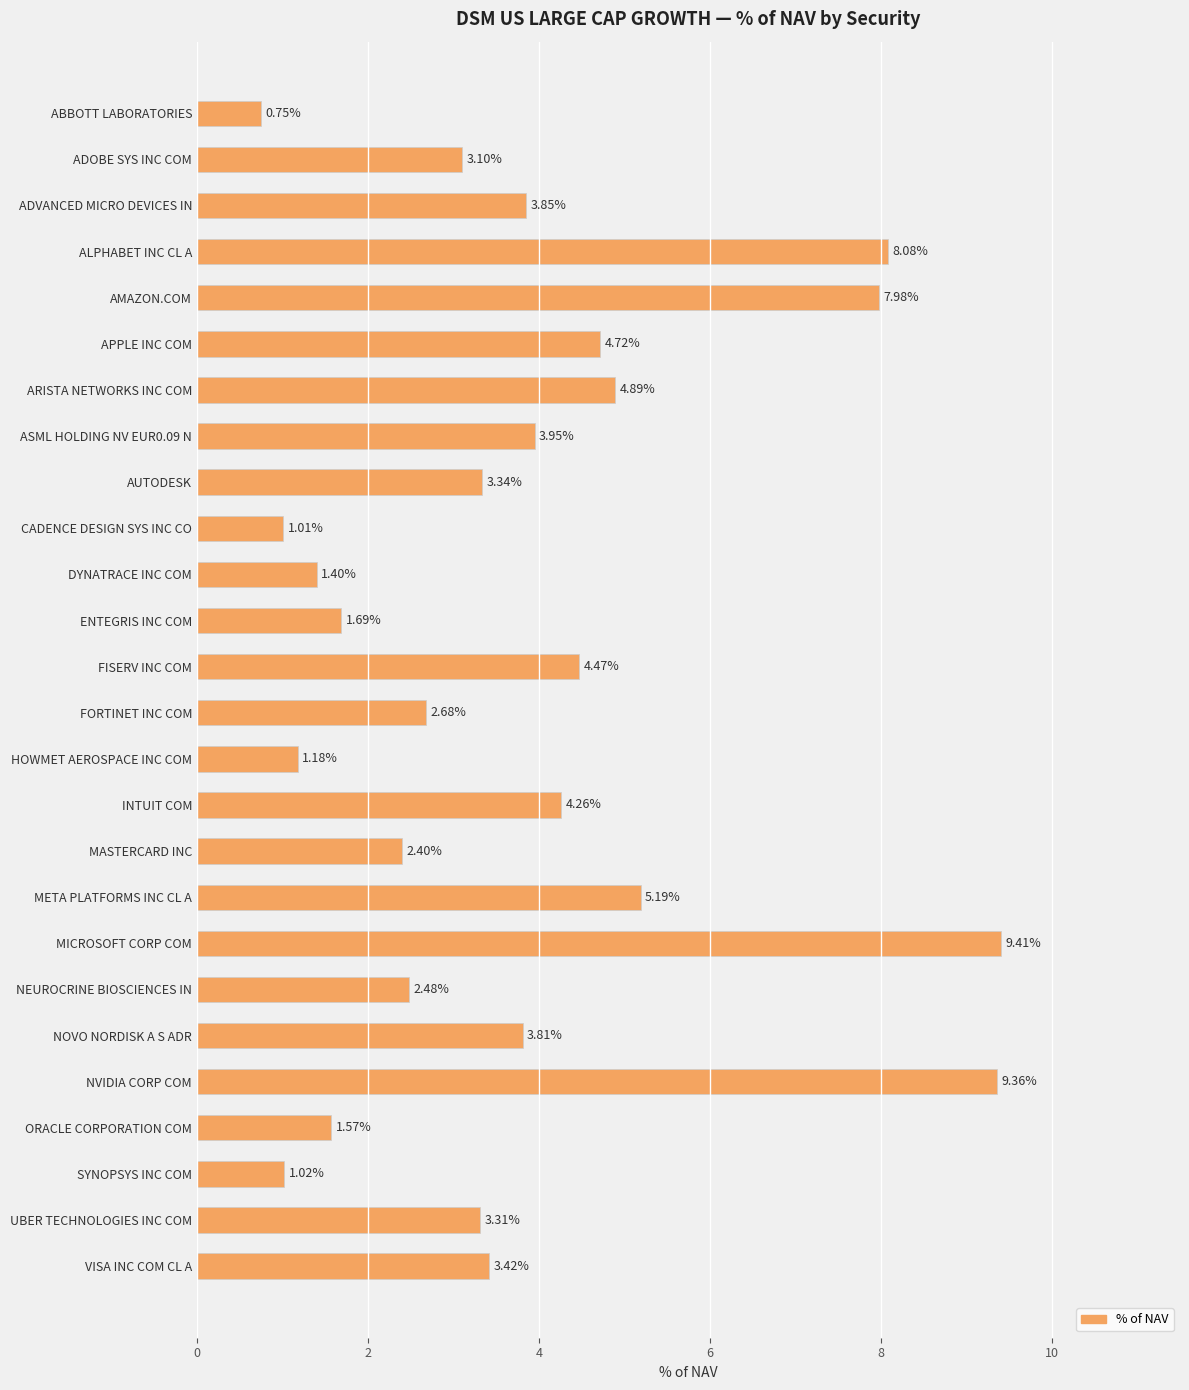

Which has a higher value, ABBOTT LABORATORIES or ORACLE CORPORATION COM?

ORACLE CORPORATION COM